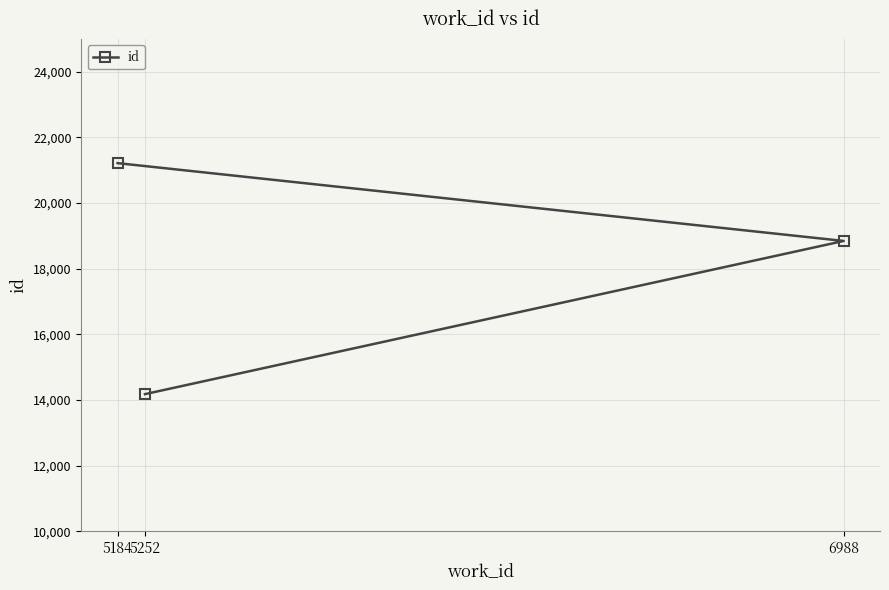

Where does the data first go above 18847?

5184